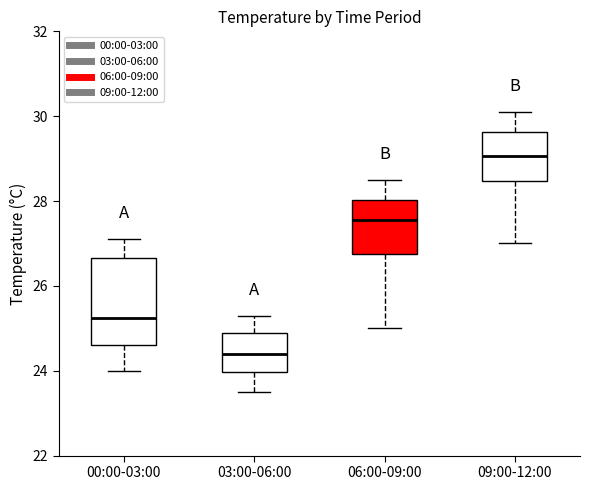

Which box is the tallest, from its lower edge to its upper edge?

00:00-03:00